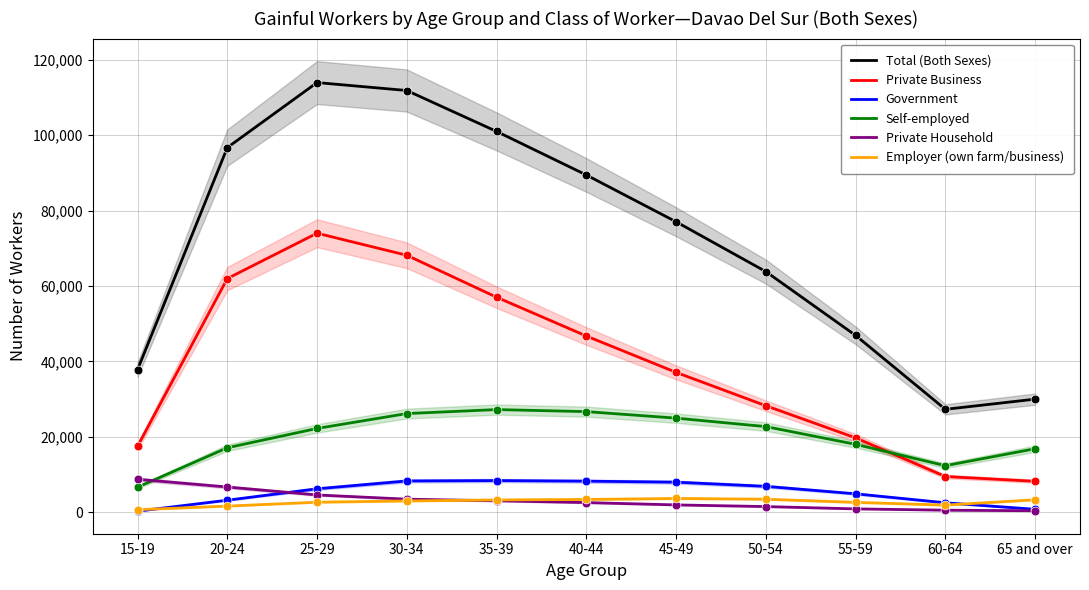

Which series has the largest Y range (max minus min)?

Total (Both Sexes)